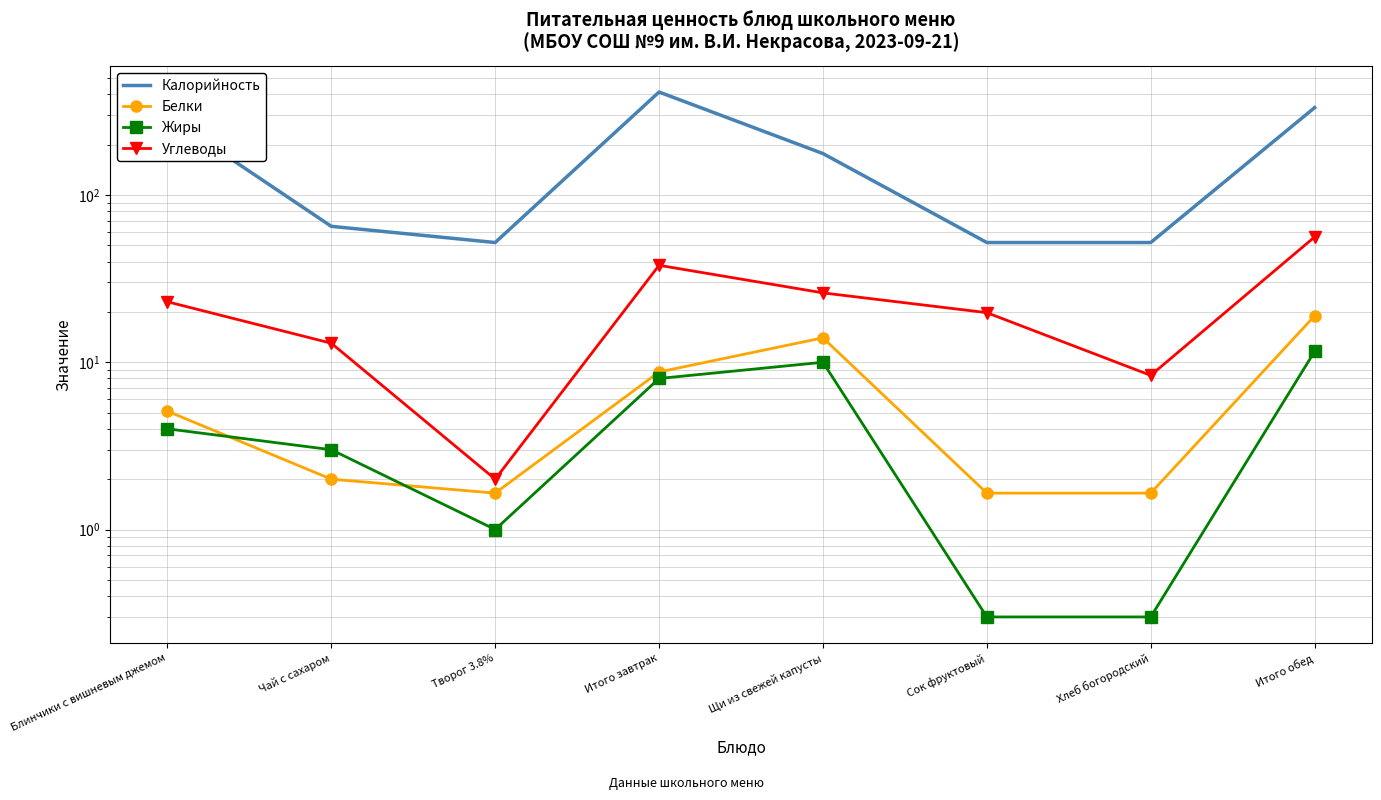

In Углеводы, how many points are higher than both neighbors (excluding endpoints)?

1